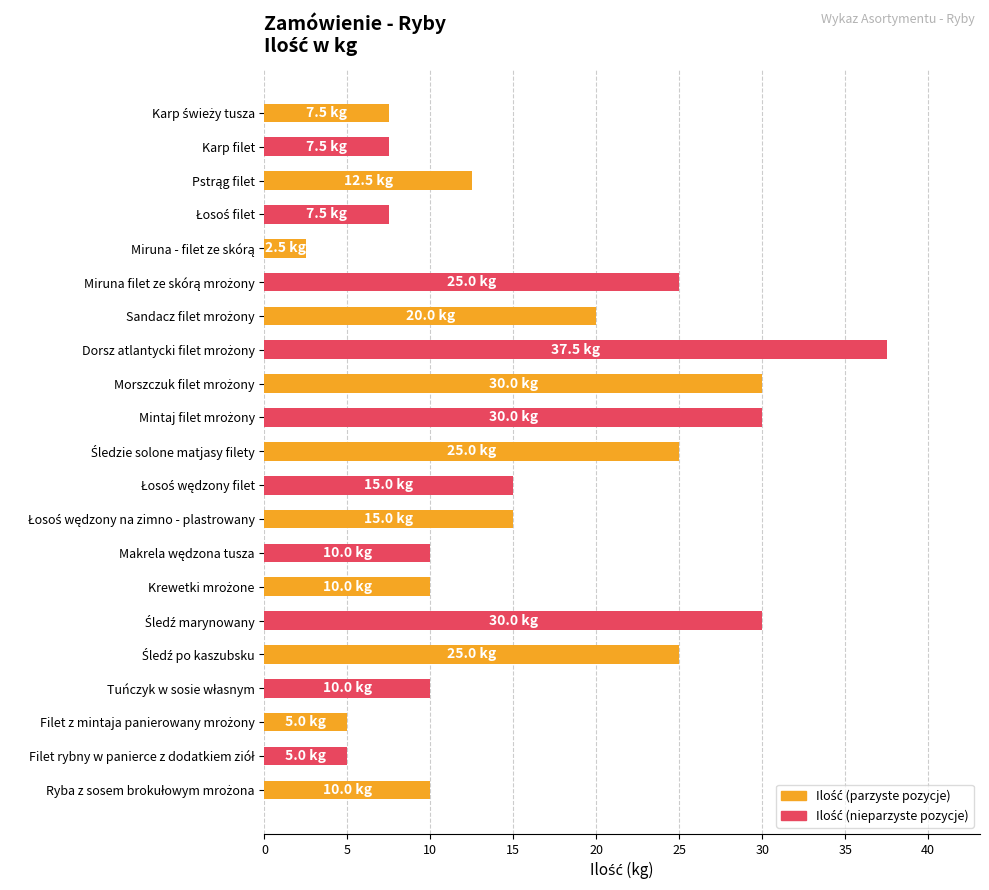

What is the sum of all values?

340.0